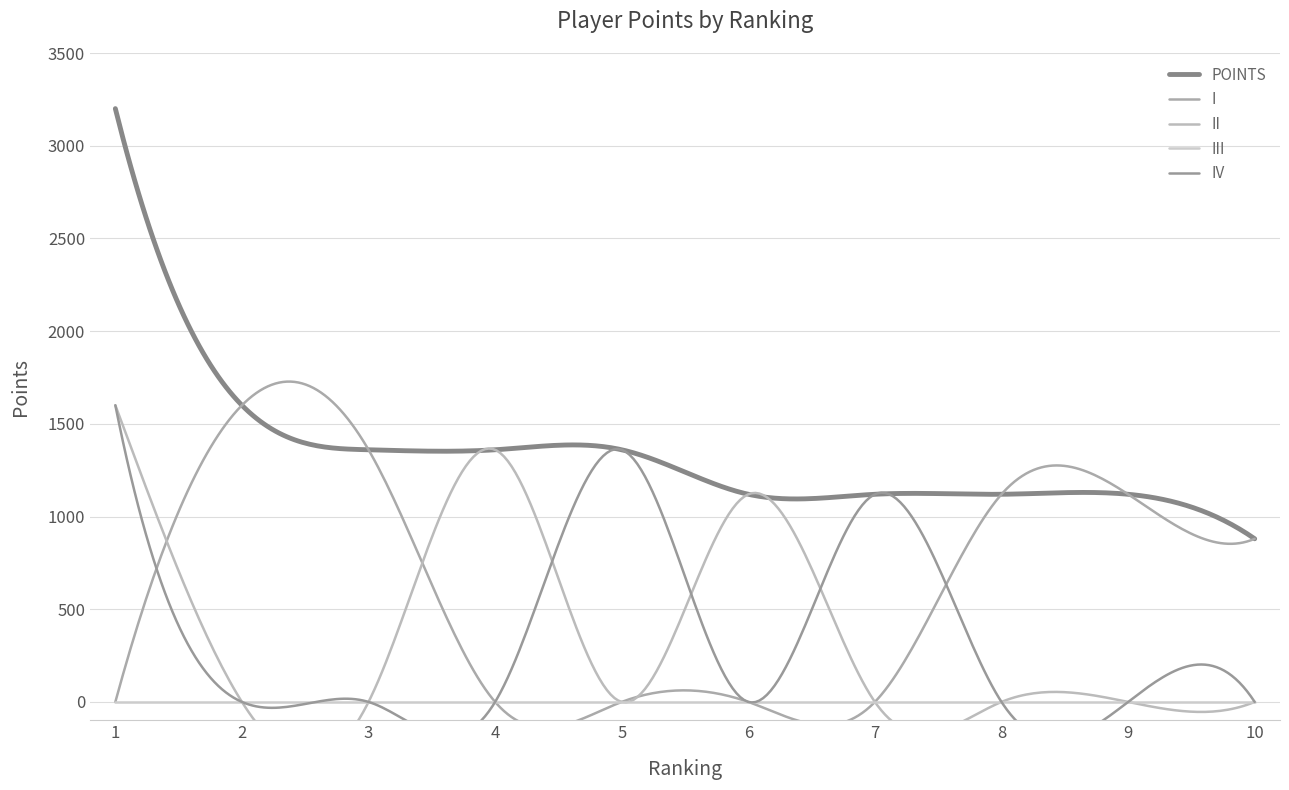

What is the value of the POINTS point at the 8th from the left?

1120